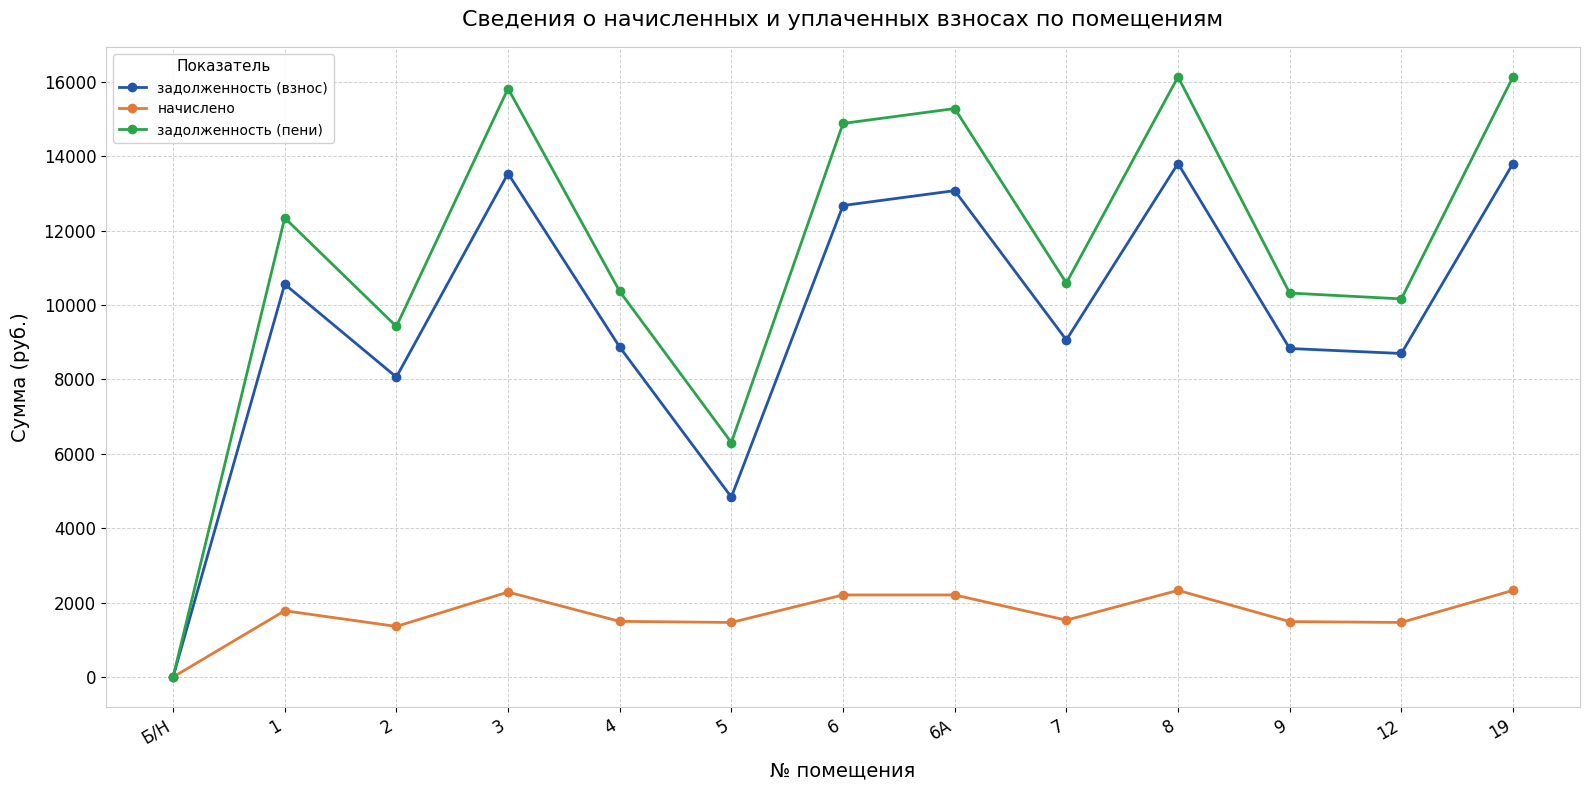

Rank the series at 6 from highest to lowest value.

задолженность (пени), задолженность (взнос), начислено